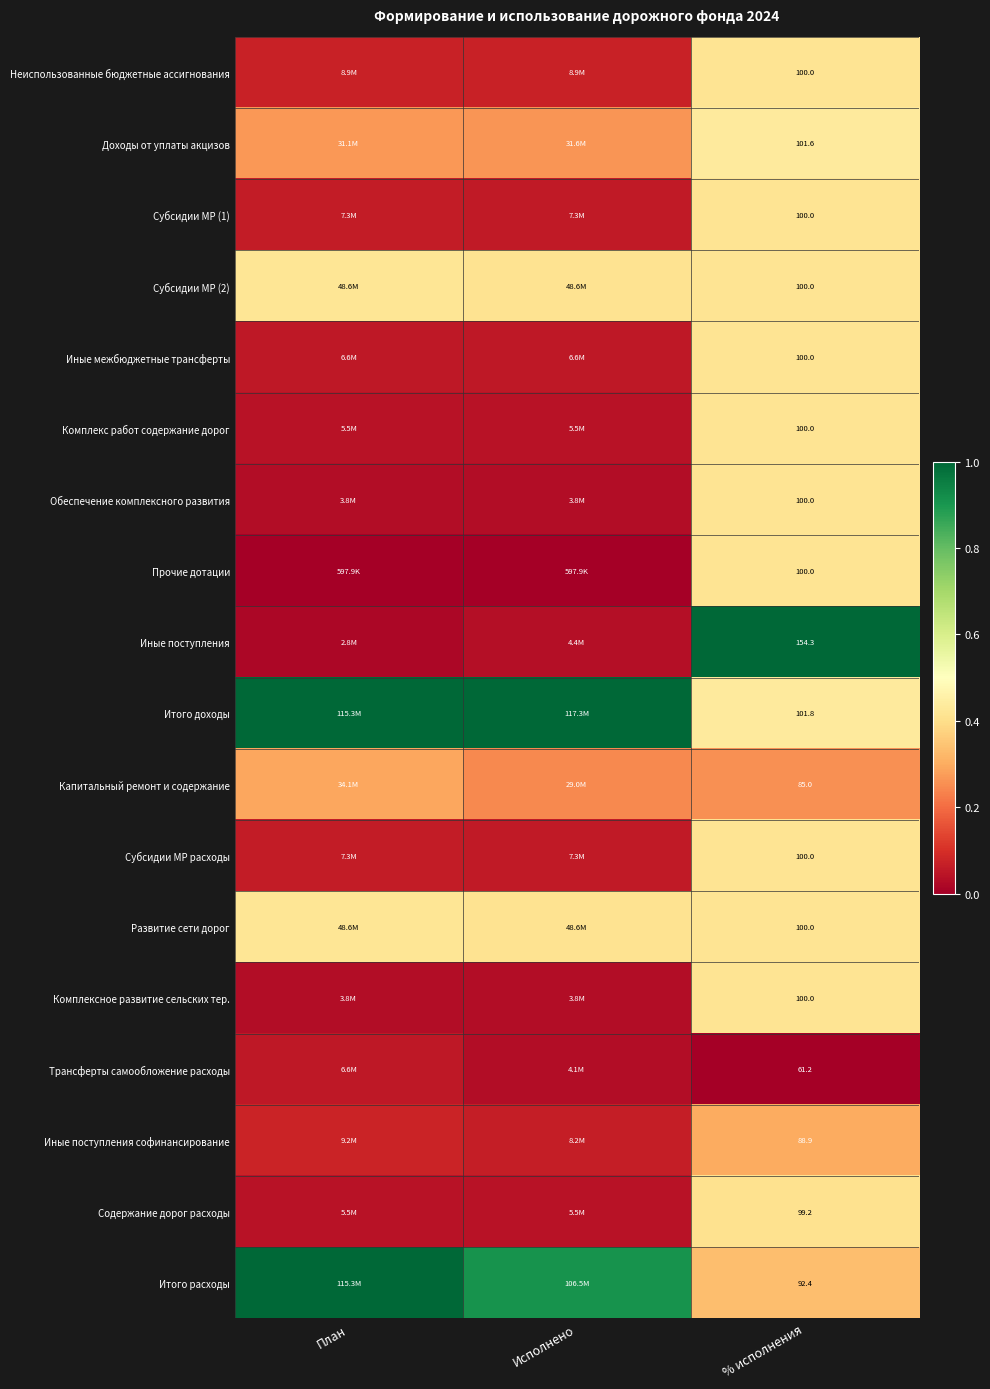

What is the difference between the highest and lowest values at План?

1.0